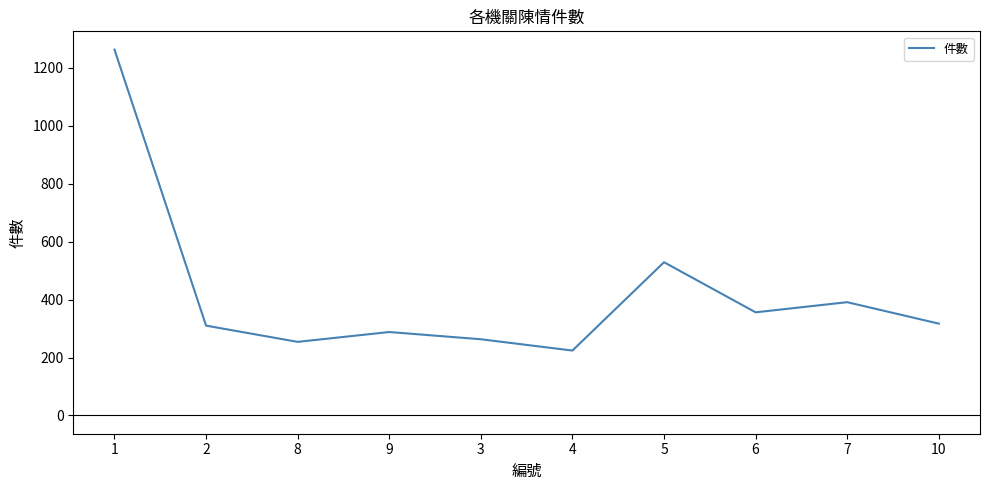

Reading right to left, what are all the values shown in this chart?

317	391	356	529	224	263	288	254	310	1263